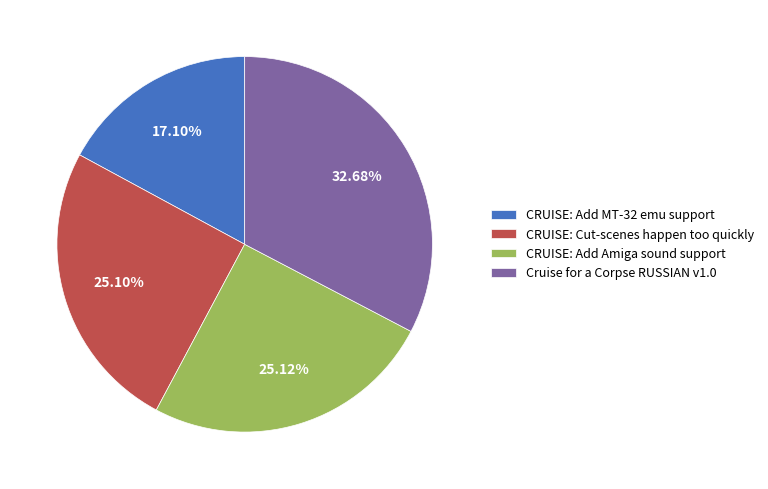

Is it true that Cruise for a Corpse RUSSIAN v1.0 is 33% of the pie?

True